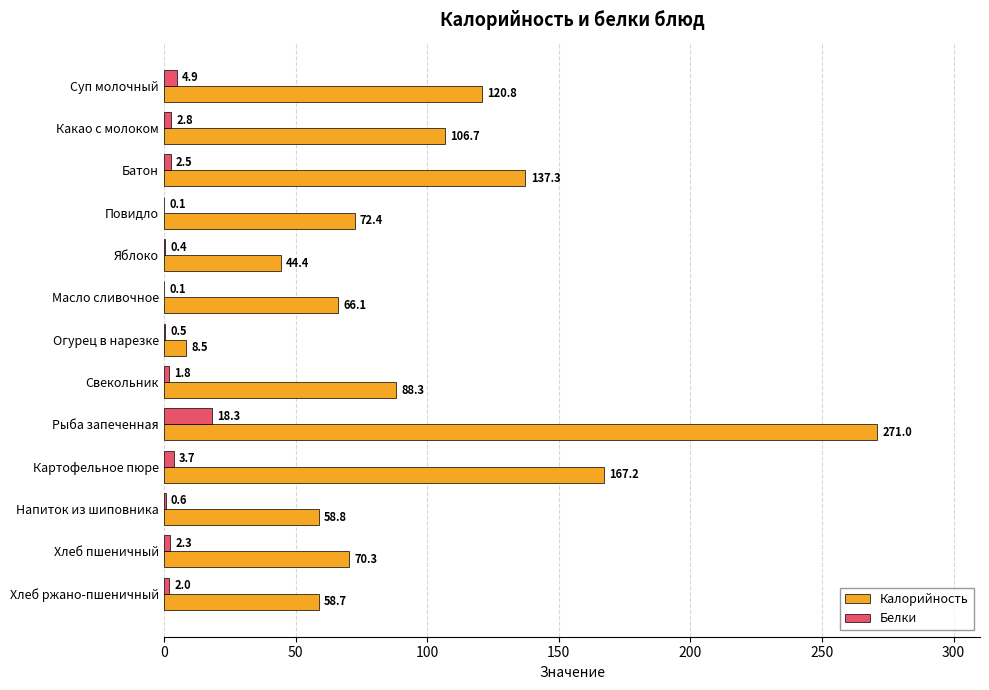

Is it true that Белки equals 1.8 at Свекольник?

True